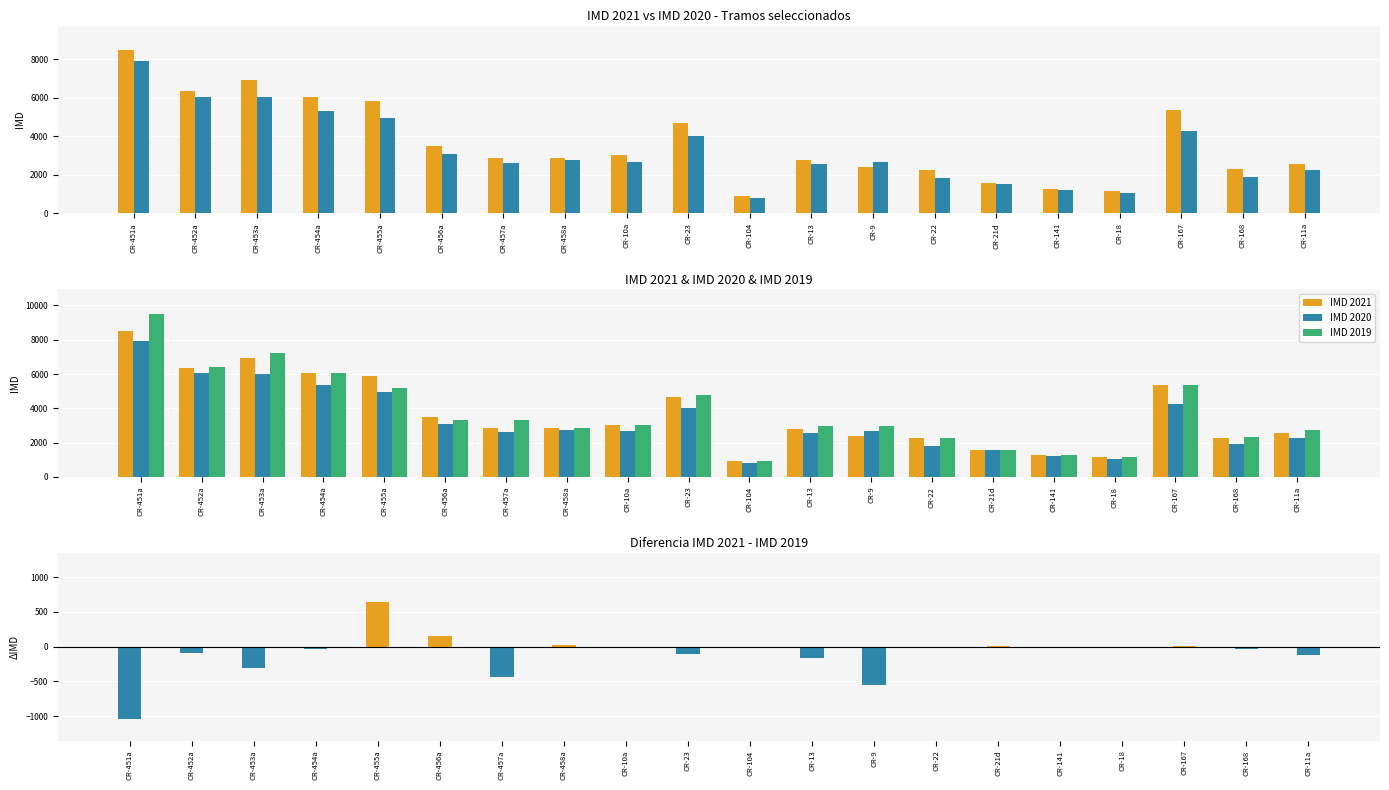

What is the smallest value displayed?

-1037